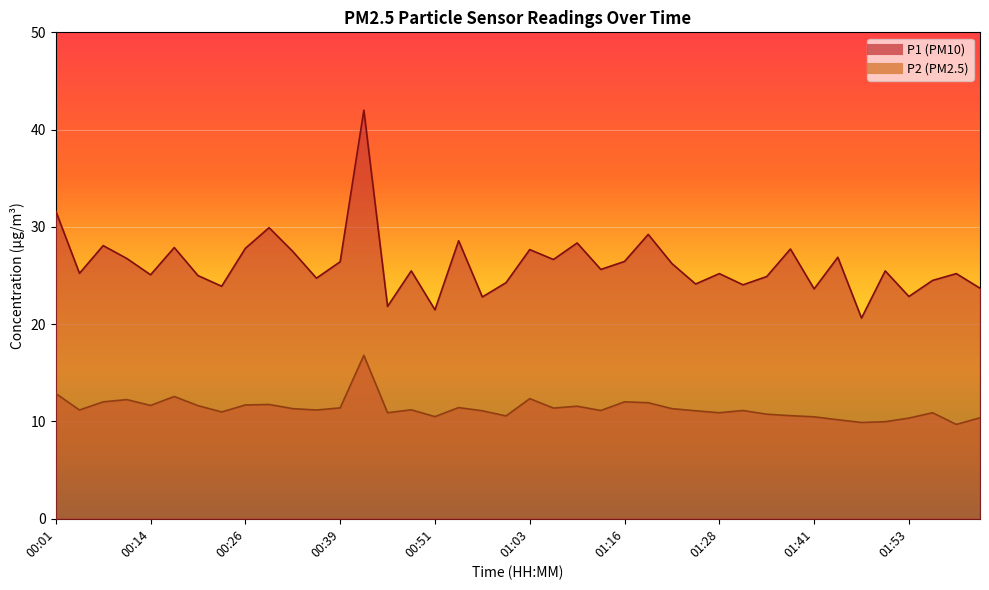

Between 01:37 and 01:53, which series saw the biggest shift?

P1